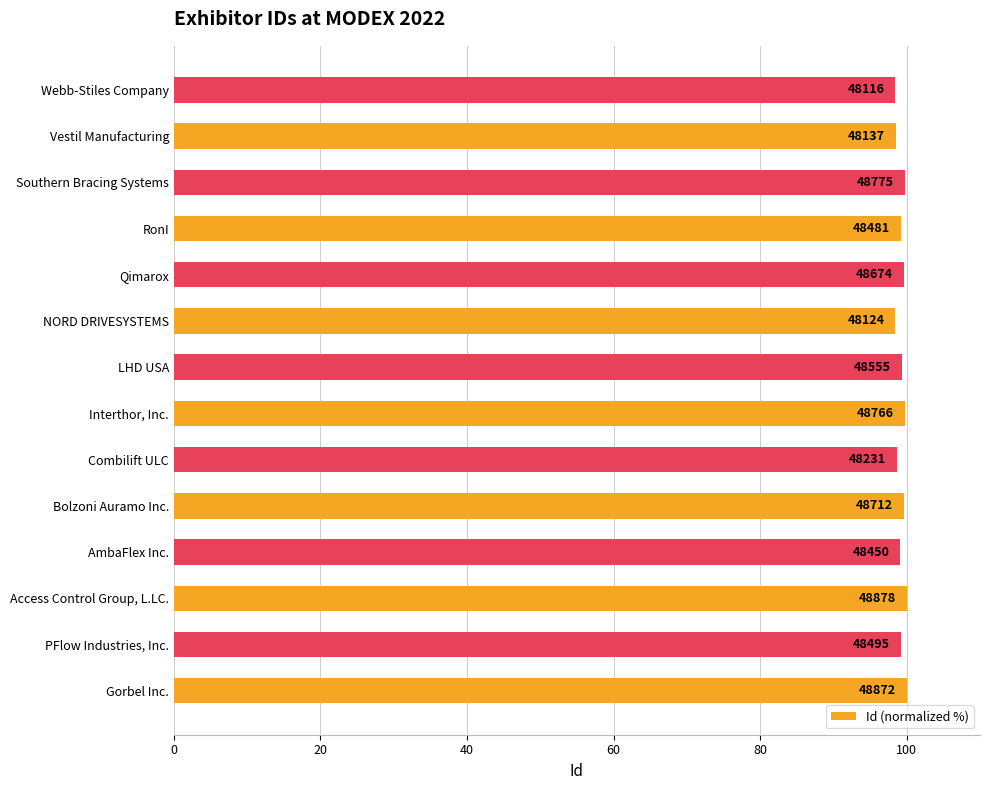

How many bars are there in total?

14